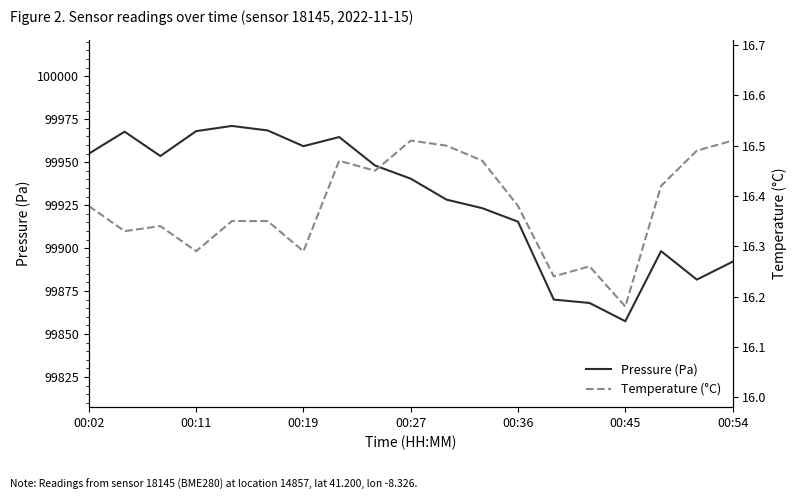

True or false: Pressure (Pa) and Temperature (°C) cross at least once.

False